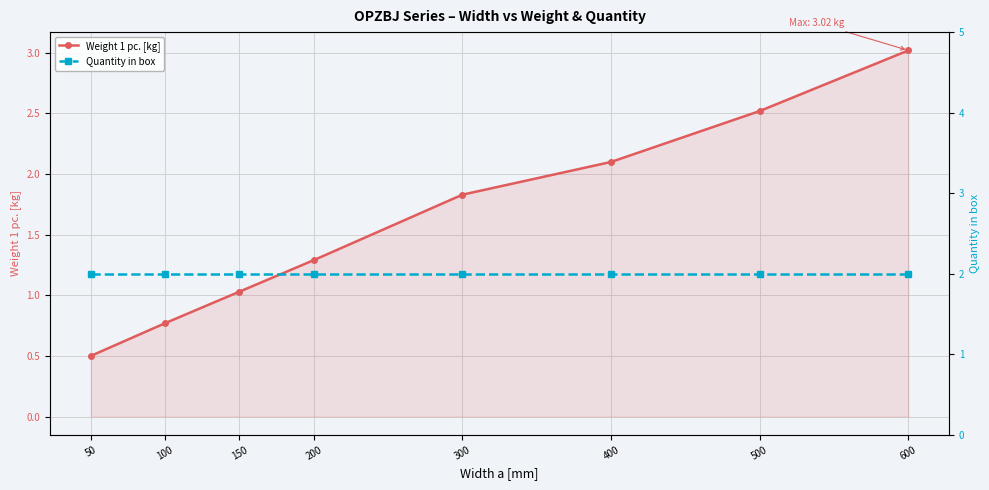

The Weight 1 pc. [kg] series shows 1.0 at 150. True or false?

True